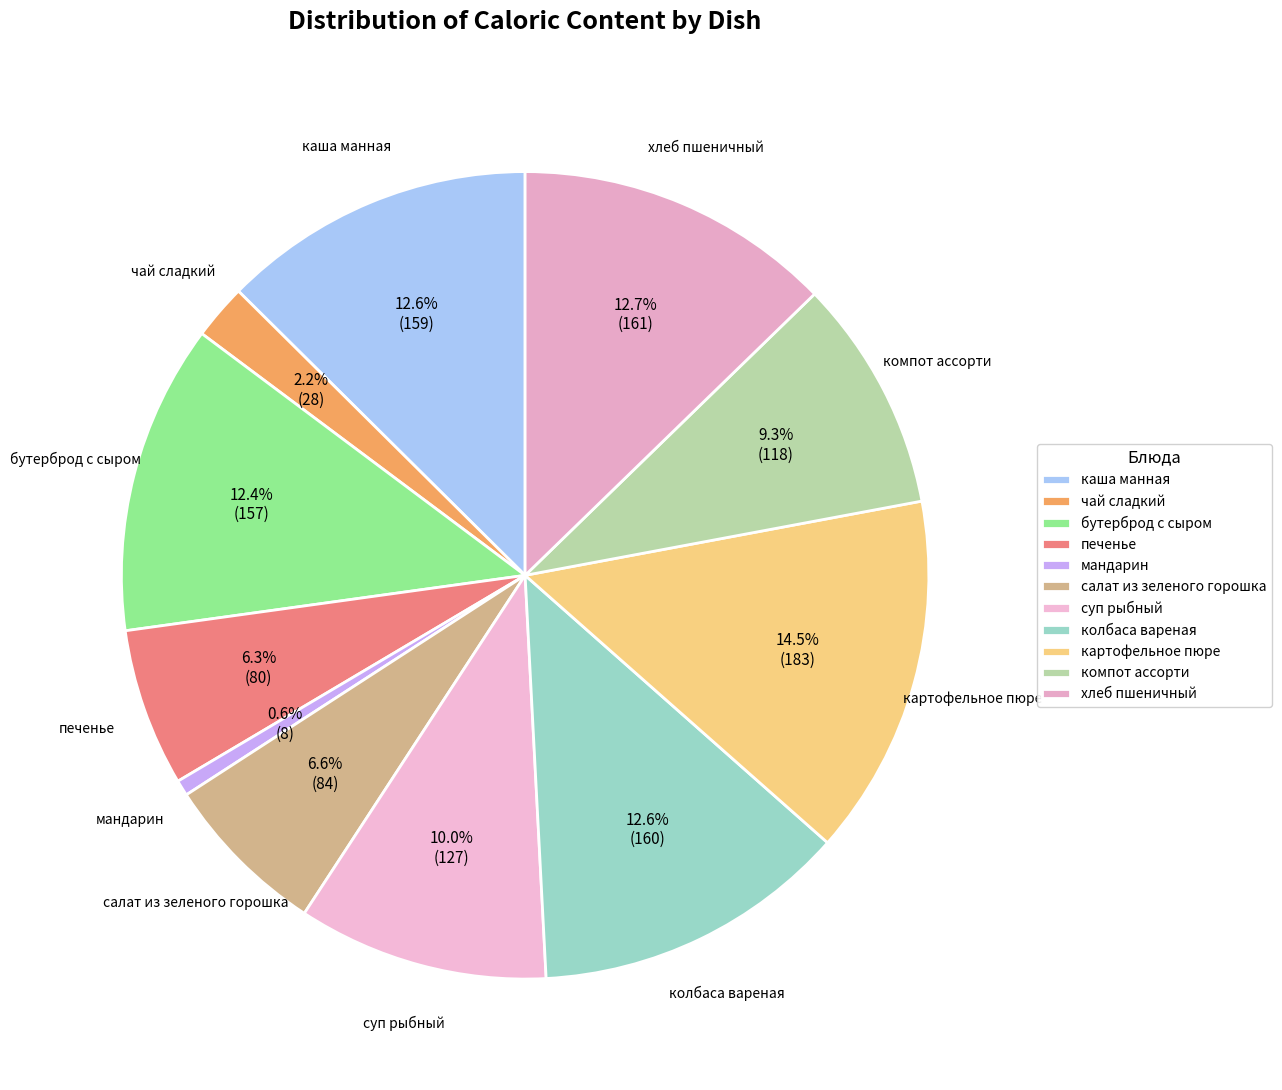

Which slice is the largest?

картофельное пюре